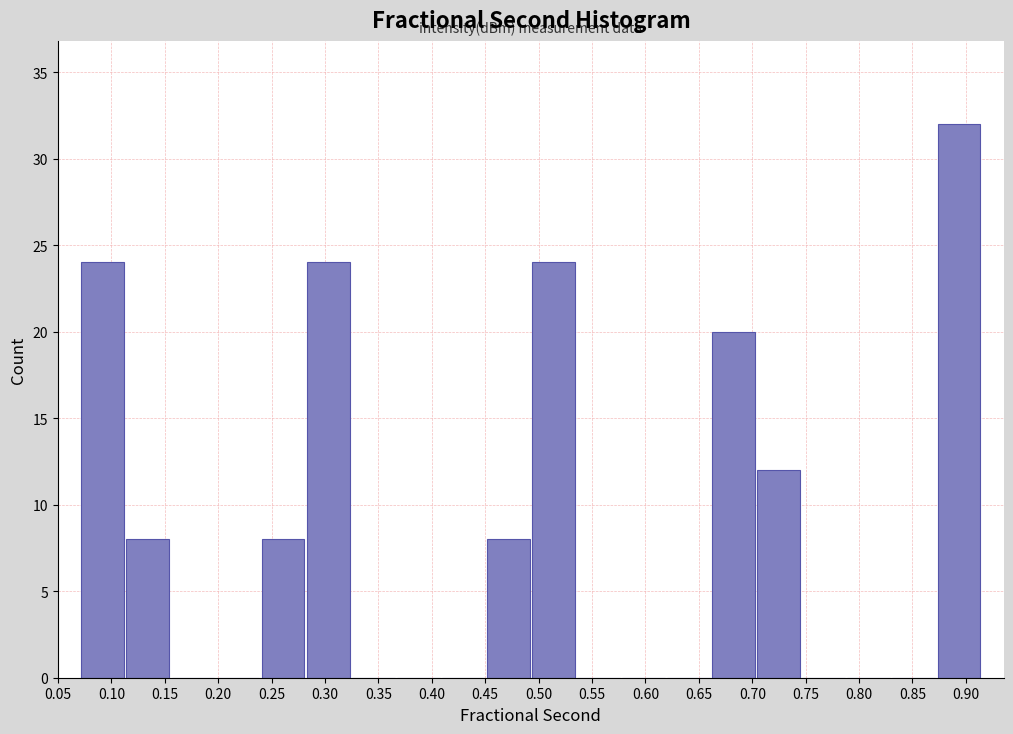

Reading left to right, transcribe this chart: for each bar, give the range it covers on the x-axis and its height. Neither the bar edges nor the heights are printed on the chart, so give them approximately, as read against the axes.

0.070 to 0.115: 24
0.115 to 0.155: 8
0.155 to 0.195: 0
0.195 to 0.240: 0
0.240 to 0.280: 8
0.280 to 0.325: 24
0.325 to 0.365: 0
0.365 to 0.410: 0
0.410 to 0.450: 0
0.450 to 0.495: 8
0.495 to 0.535: 24
0.535 to 0.575: 0
0.575 to 0.620: 0
0.620 to 0.660: 0
0.660 to 0.705: 20
0.705 to 0.745: 12
0.745 to 0.790: 0
0.790 to 0.830: 0
0.830 to 0.870: 0
0.870 to 0.915: 32